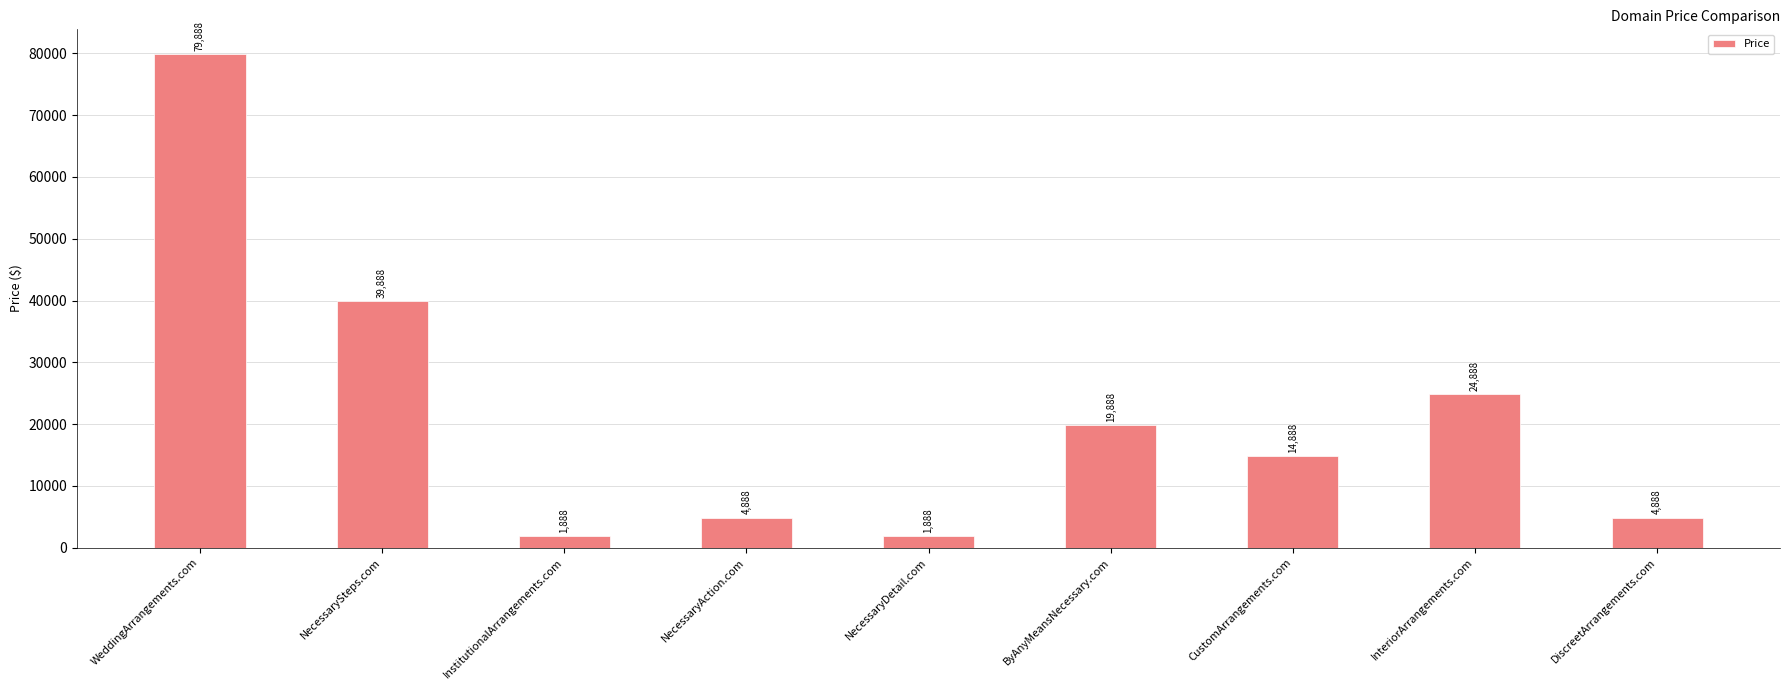

What is the sum of the values at InstitutionalArrangements.com and NecessarySteps.com?

41776